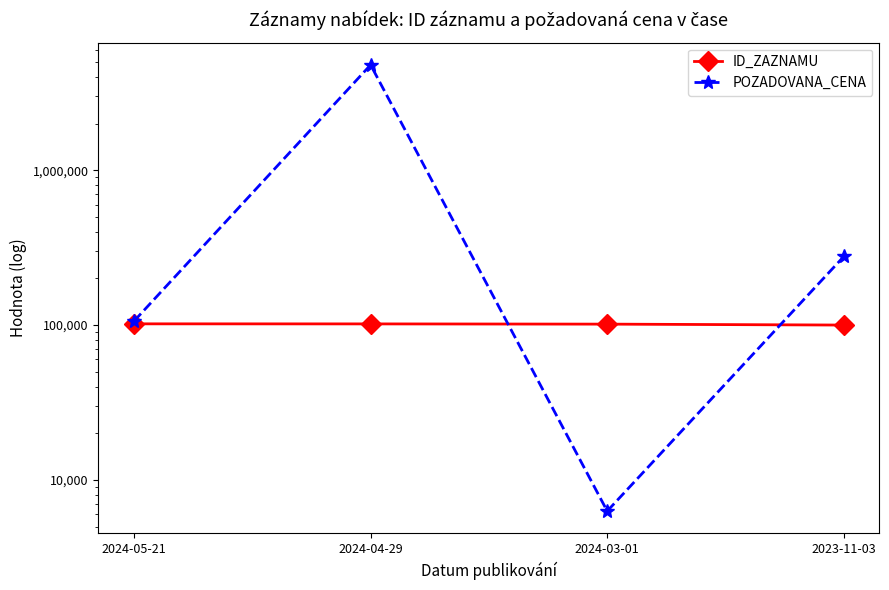

What is the minimum value for POZADOVANA_CENA?

6300.0